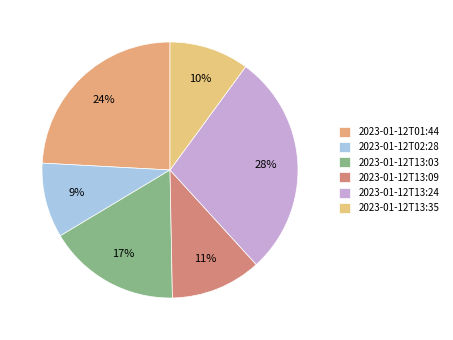

True or false: 2023-01-12T13:35 accounts for 10% of the total.

True